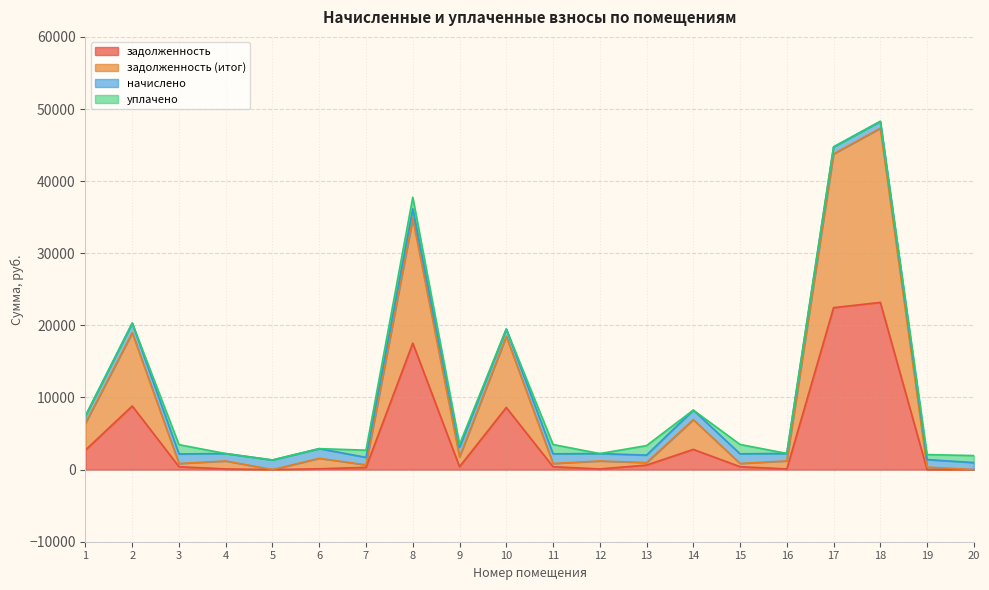

The задолженность (итог) series shows 494.2 at 3. True or false?

False